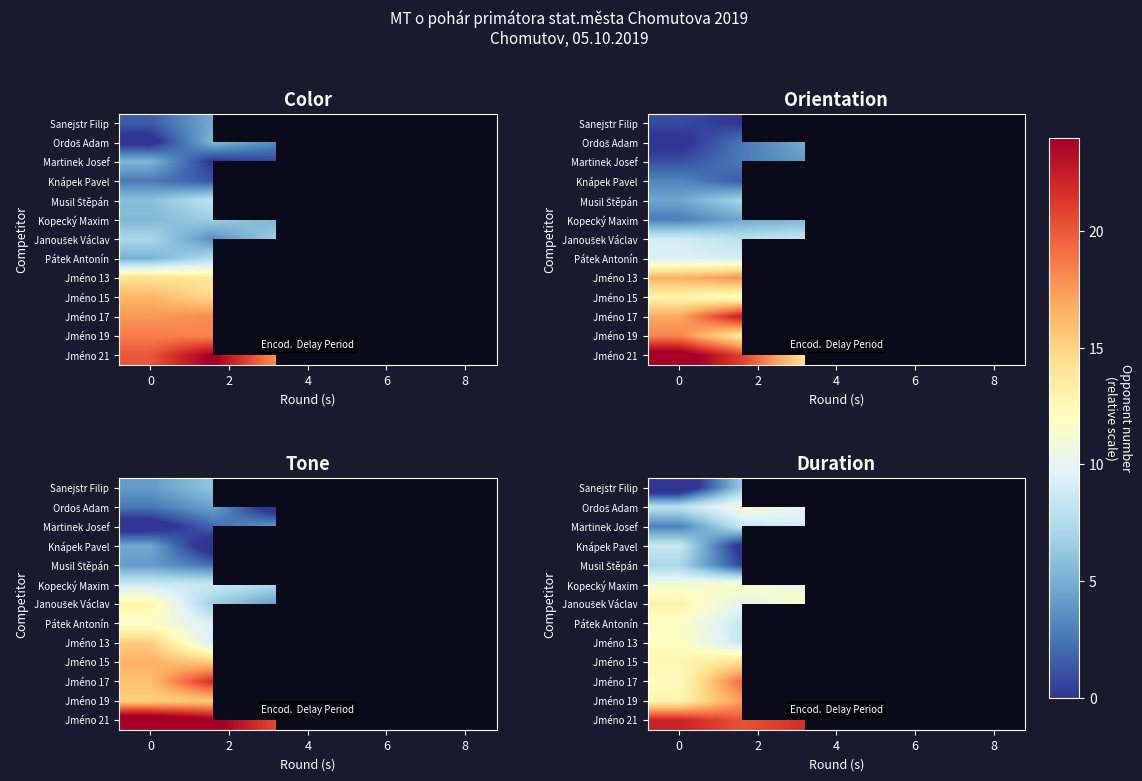

What is the greatest value displayed?

25.3